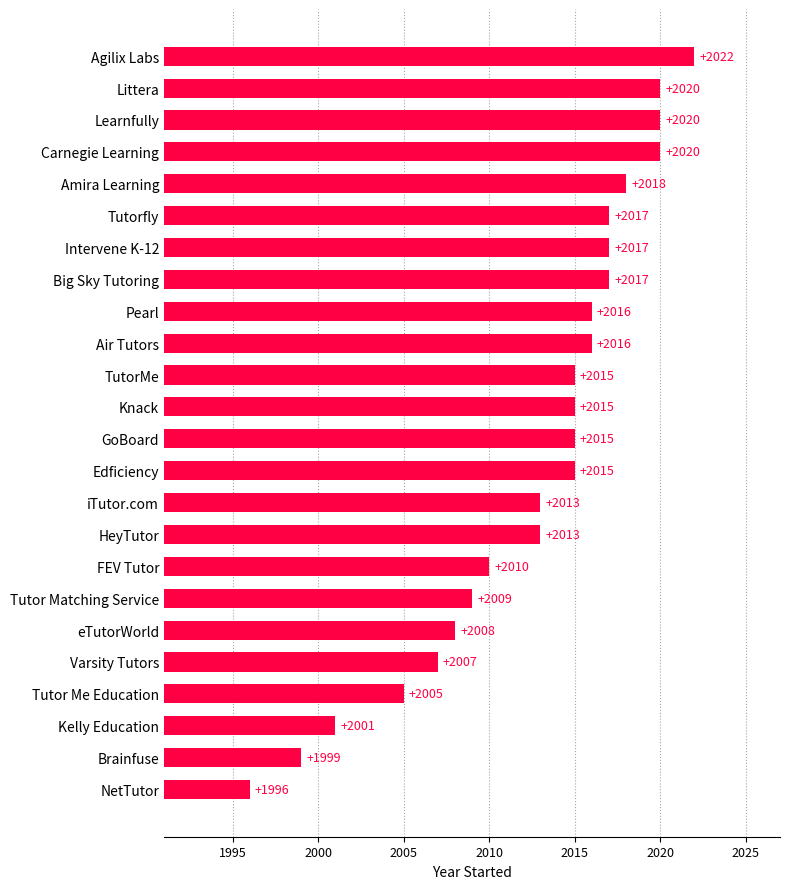

True or false: the data shows 2015 at Edficiency.

True